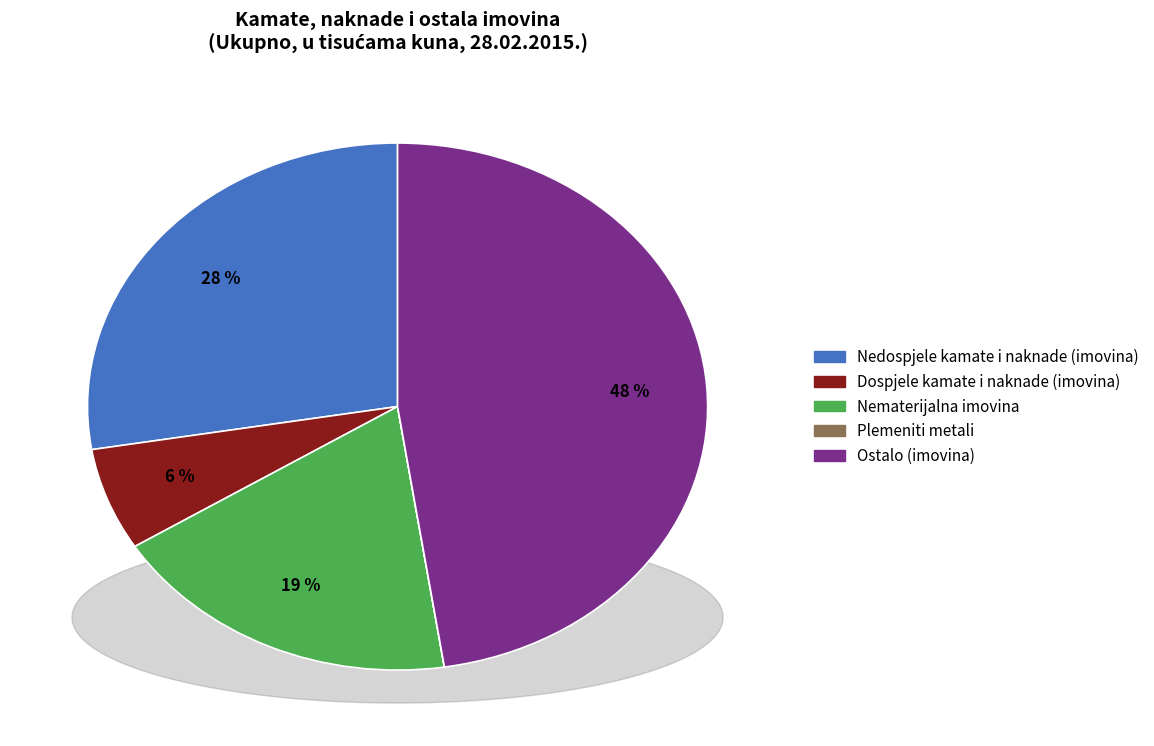

Which has a higher value, Ostalo (imovina) or Nedospjele kamate i naknade (imovina)?

Ostalo (imovina)